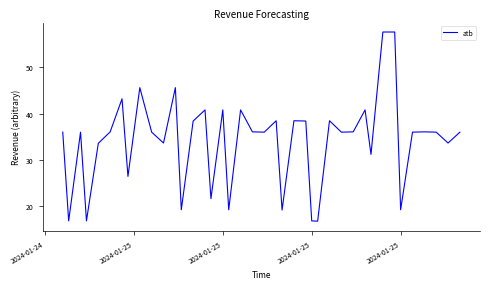

What is the difference between the maximum and minimum values?

40.8